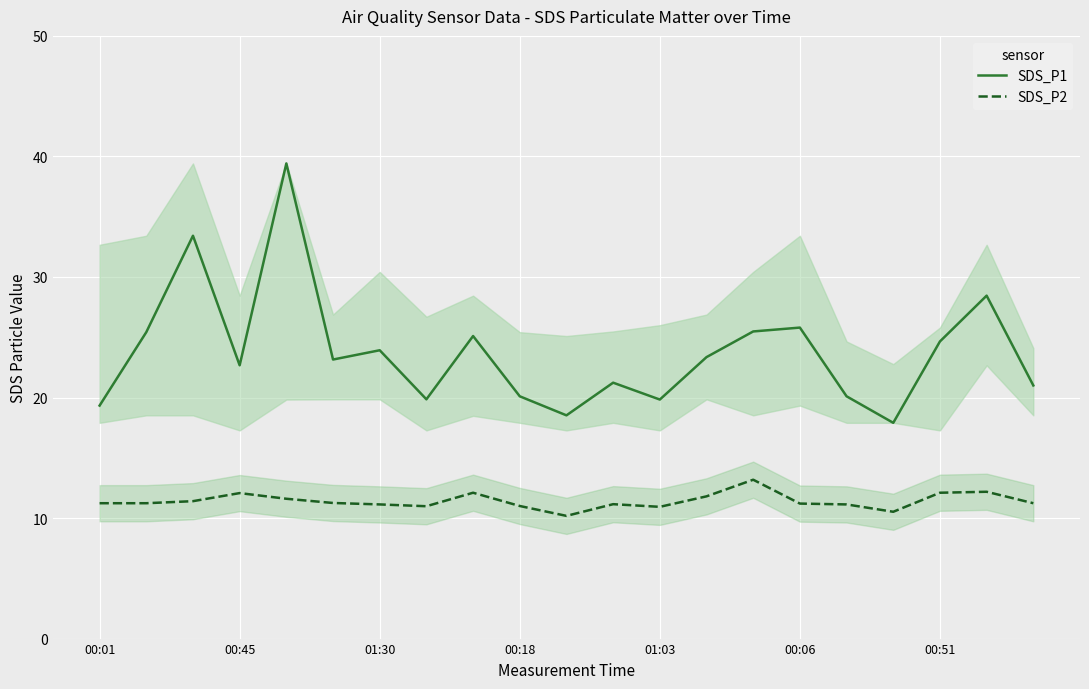

How many distinct data groups are displayed?

2